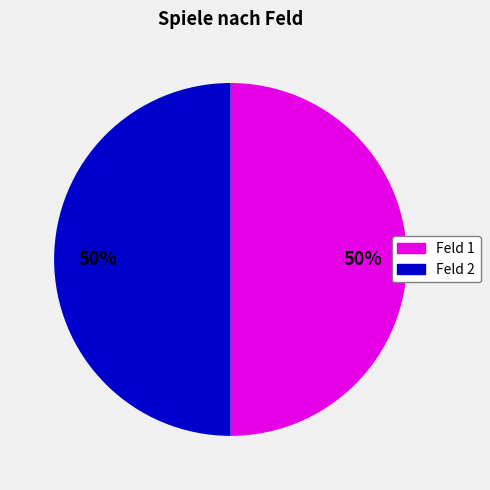

To the nearest percent, what is the average slice percentage?

50%